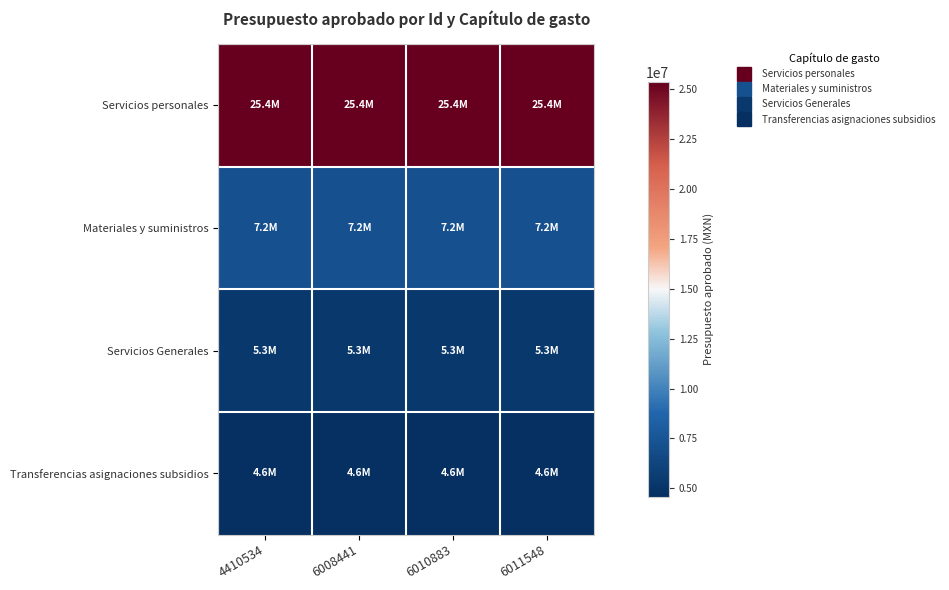

Which has a higher value, 6011548 or 4410534?

6011548